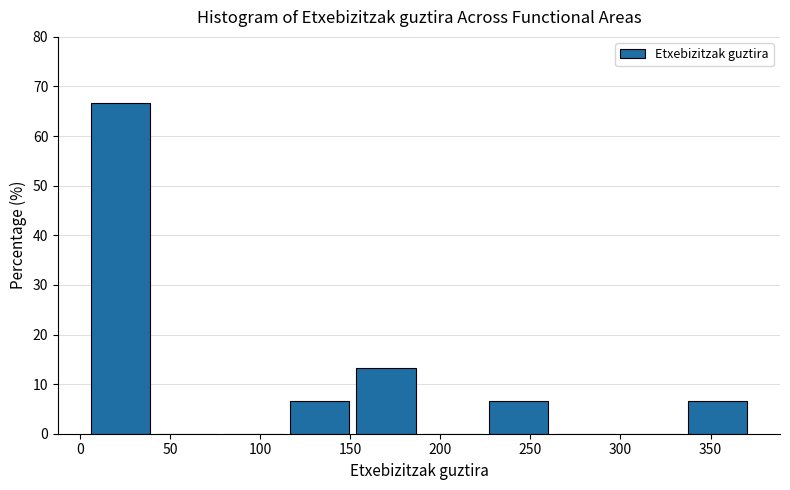

Which range on the x-axis has the tallest bar?

5 to 45